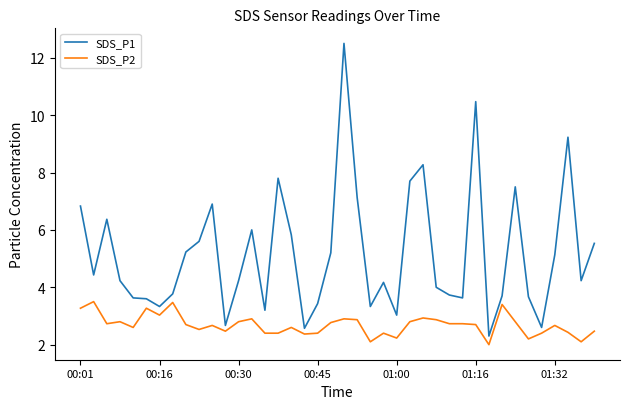

What is the lowest value of the SDS_P1 series?

2.3